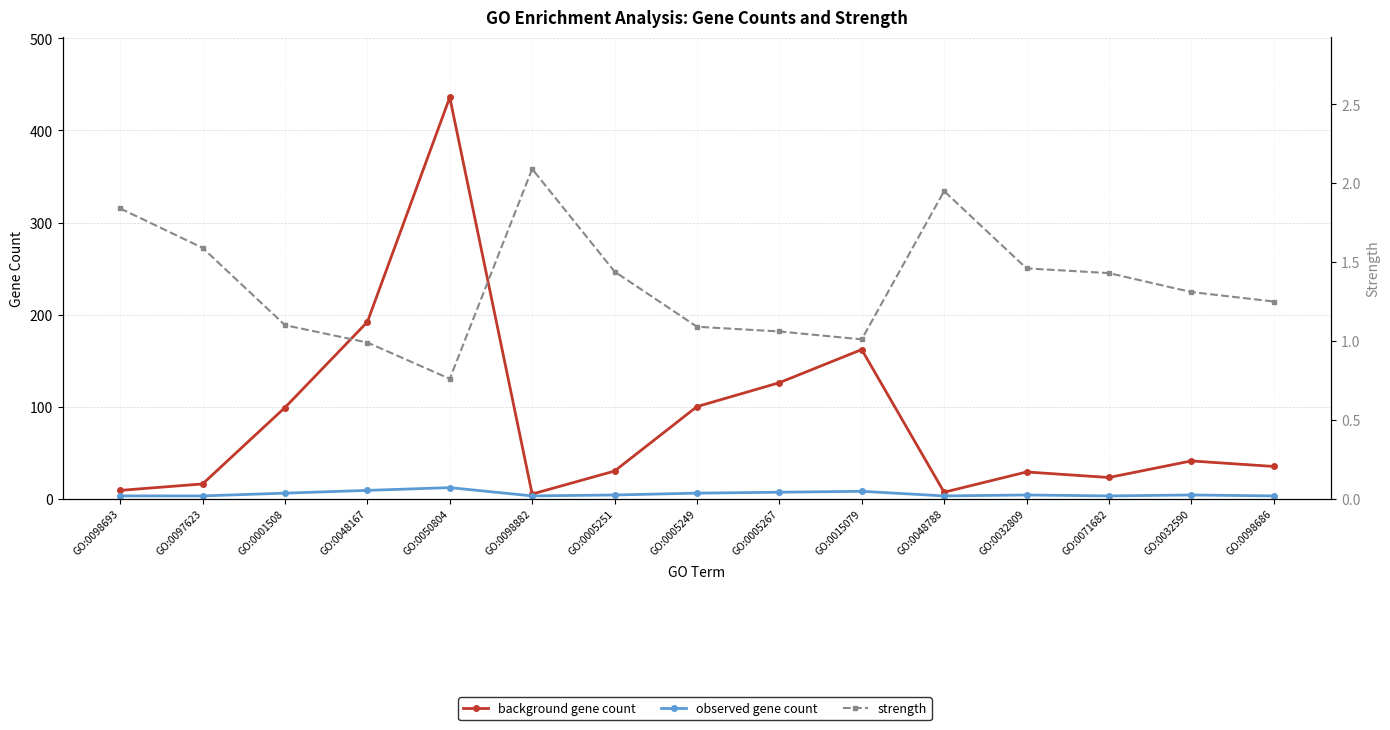

At which label is strength closest to 1?

GO:0048167